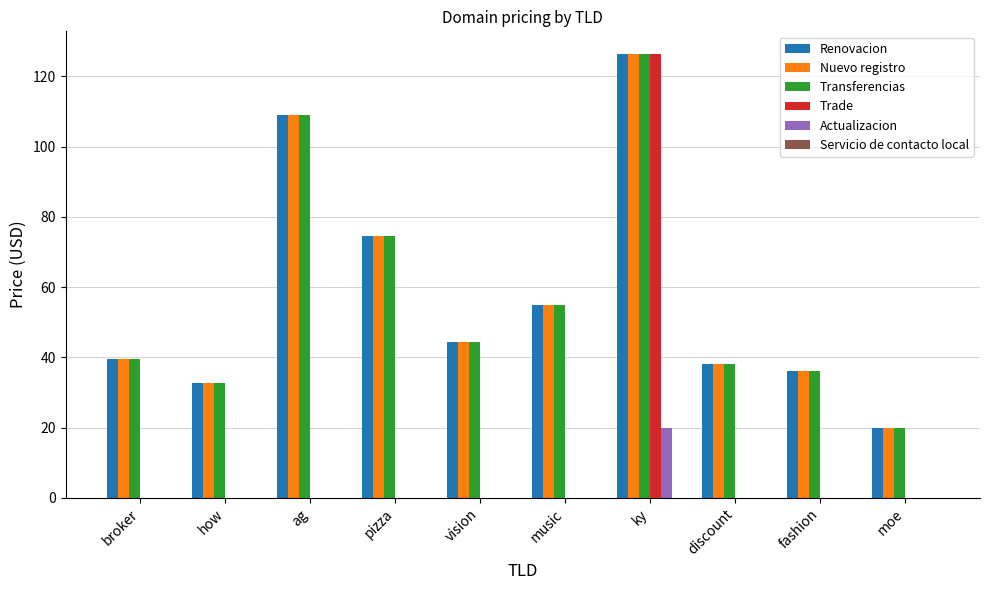

What is the sum of the Transferencias values at pizza and how?

107.3